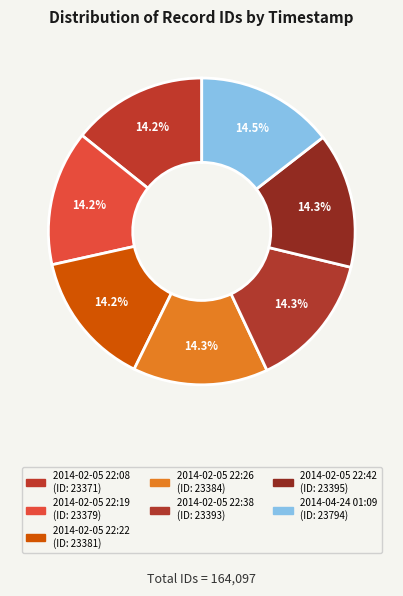

Which slice is the largest?

2014-04-24 01:09